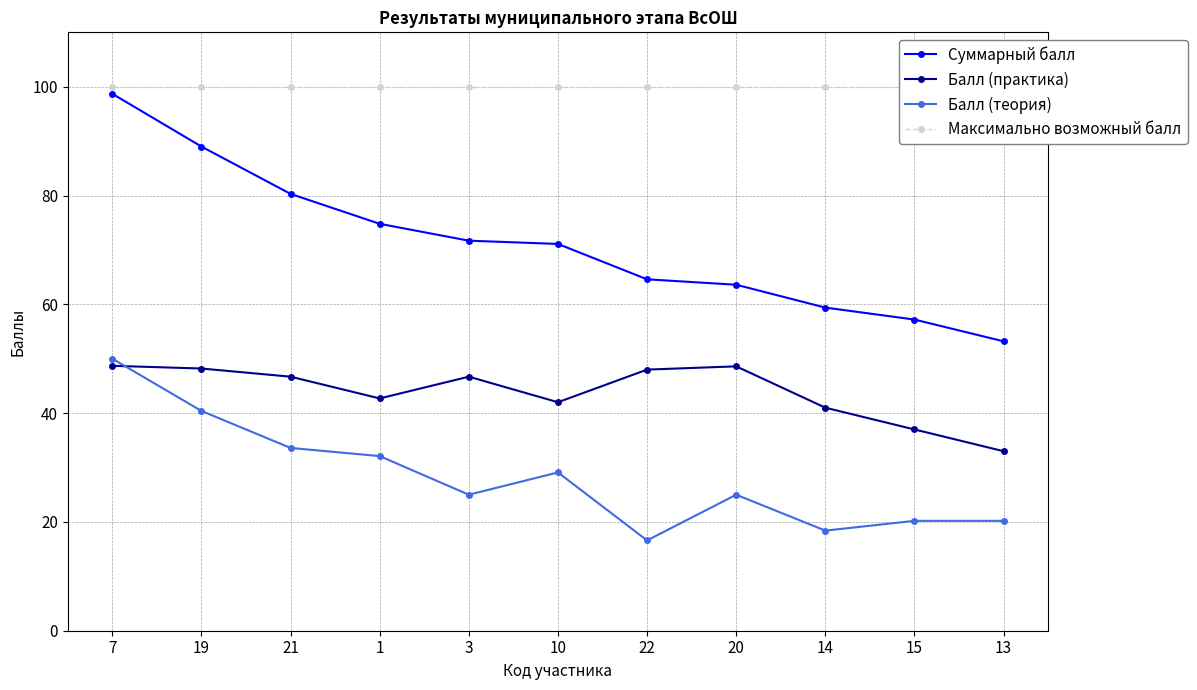

Rank the categories by Максимально возможный балл value from lowest to highest.

7, 19, 21, 1, 3, 10, 22, 20, 14, 15, 13